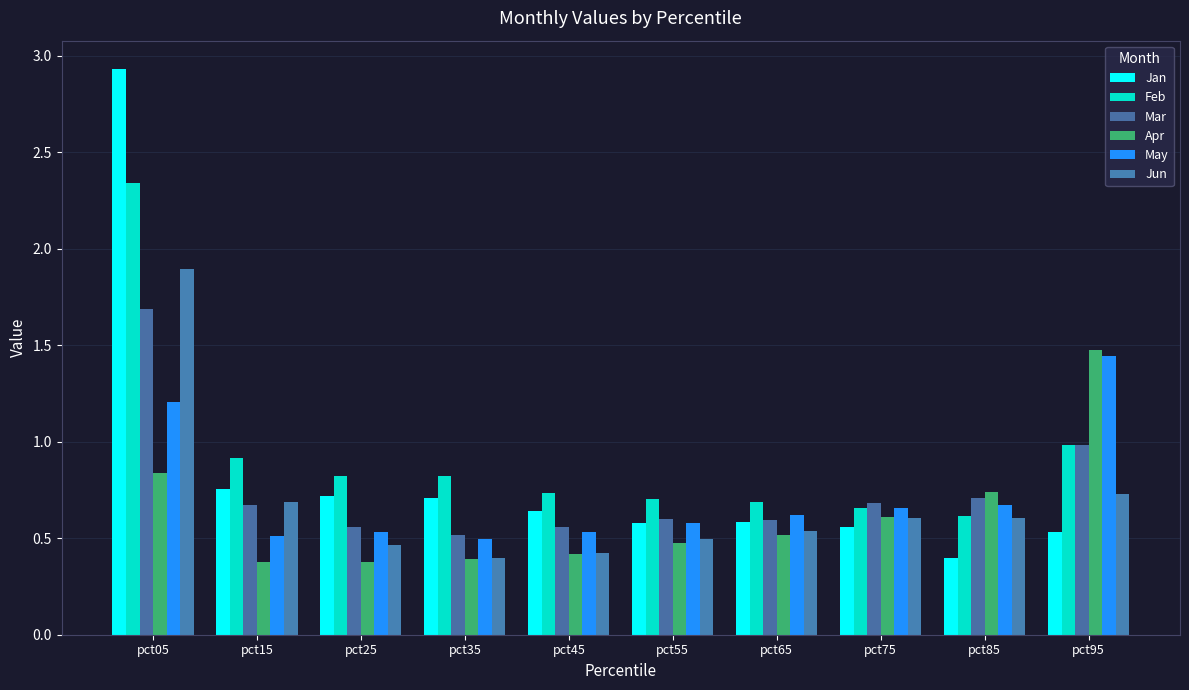

How many distinct data groups are displayed?

6